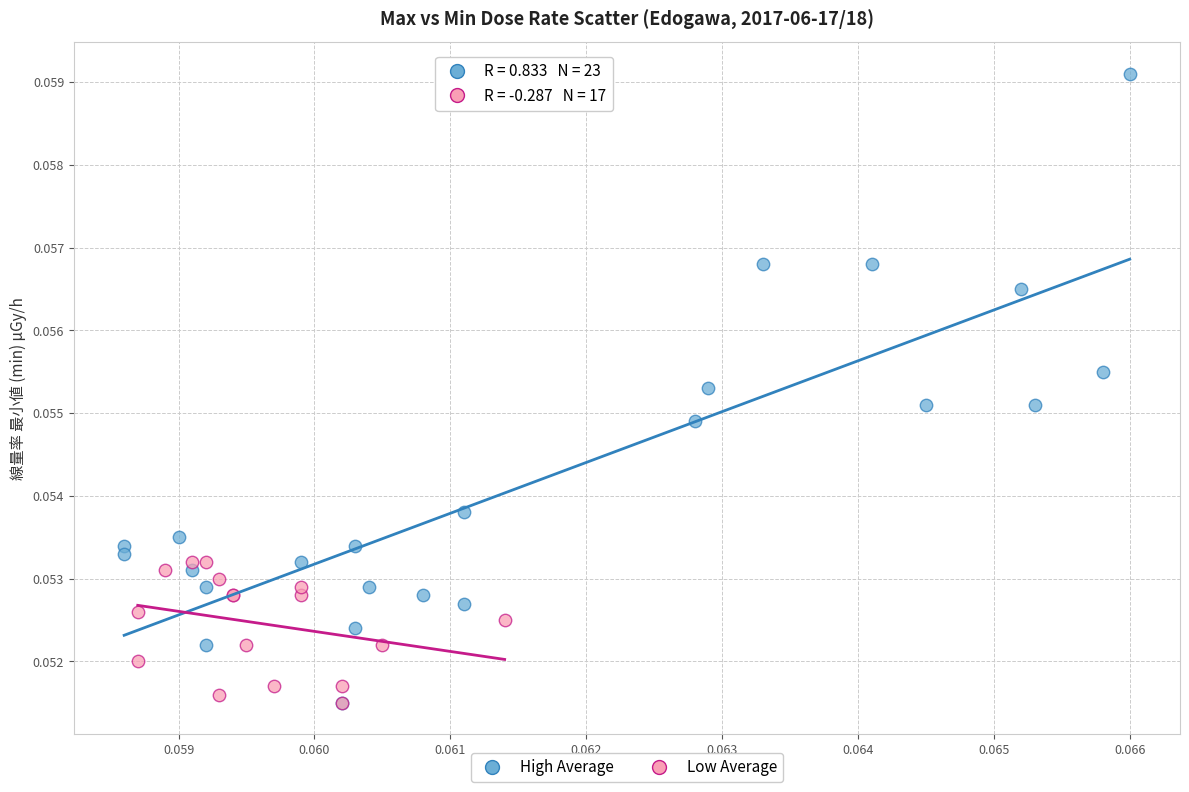

Which series contains the highest Y value?

High Average